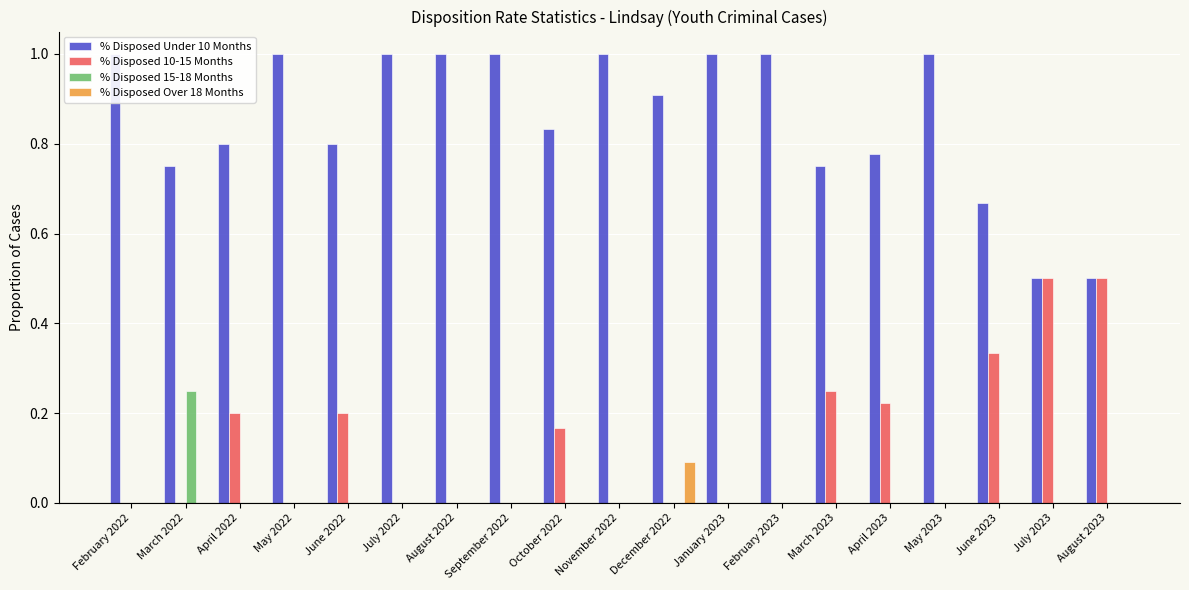

What position from the right is March 2022?

18